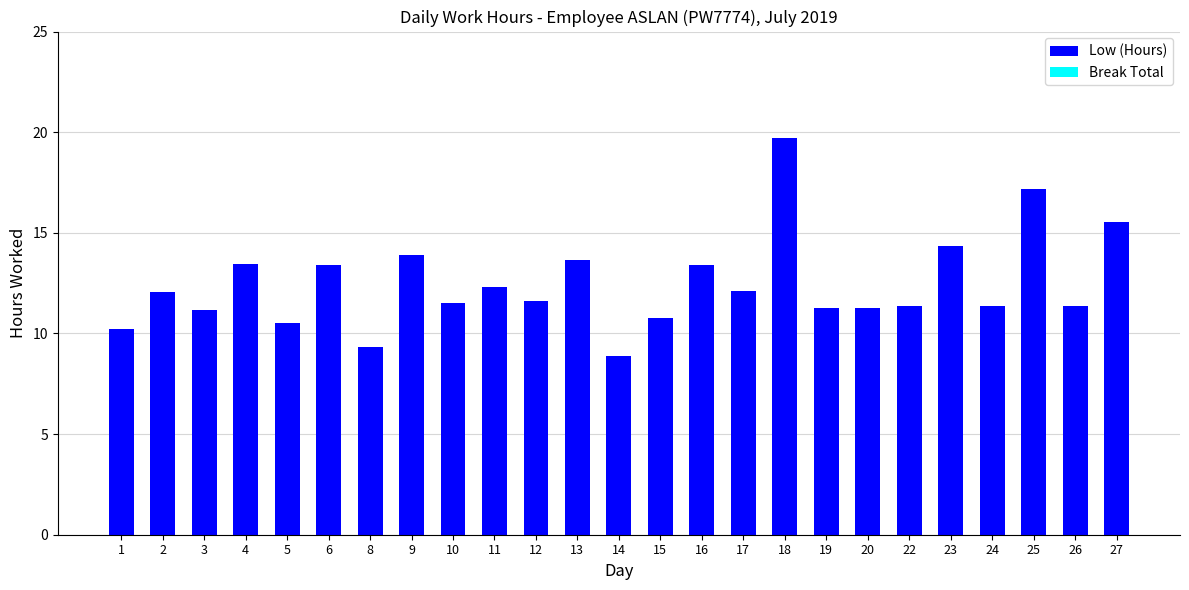

What is the smallest value displayed?

8.9